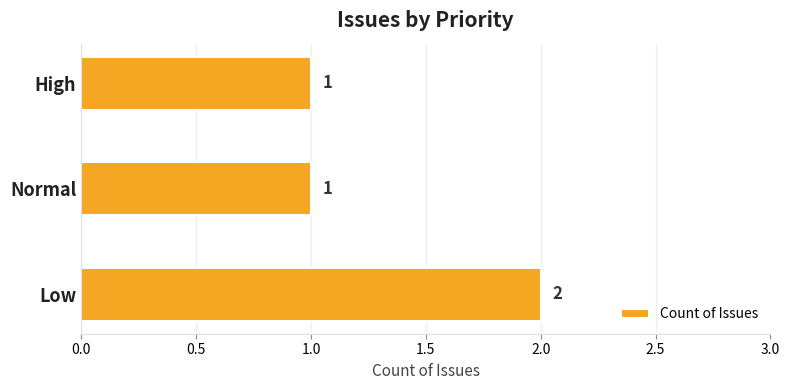

True or false: the data shows 1 at Normal.

True